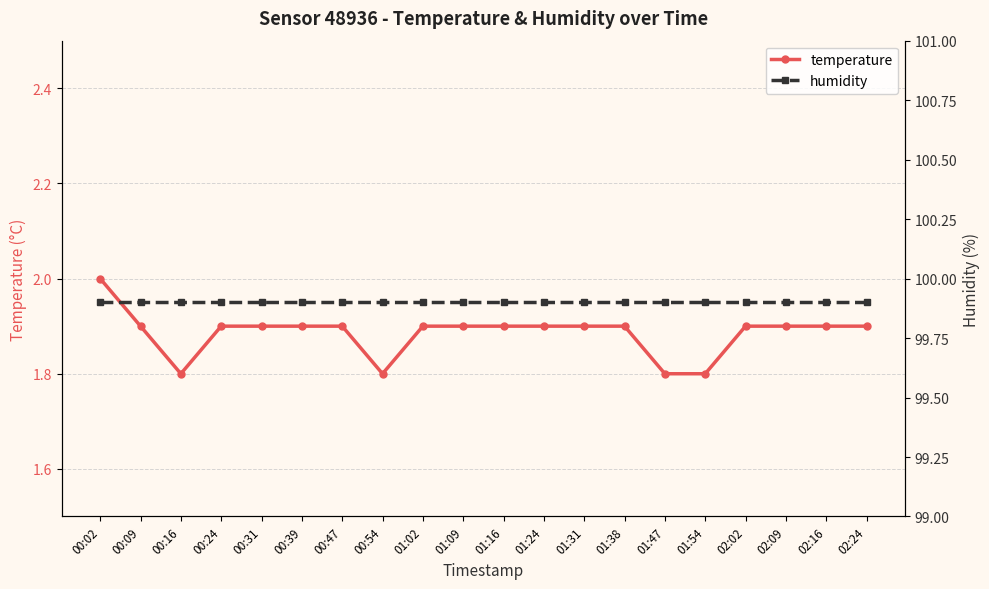

List the series in order of their overall mean, highest first.

humidity, temperature